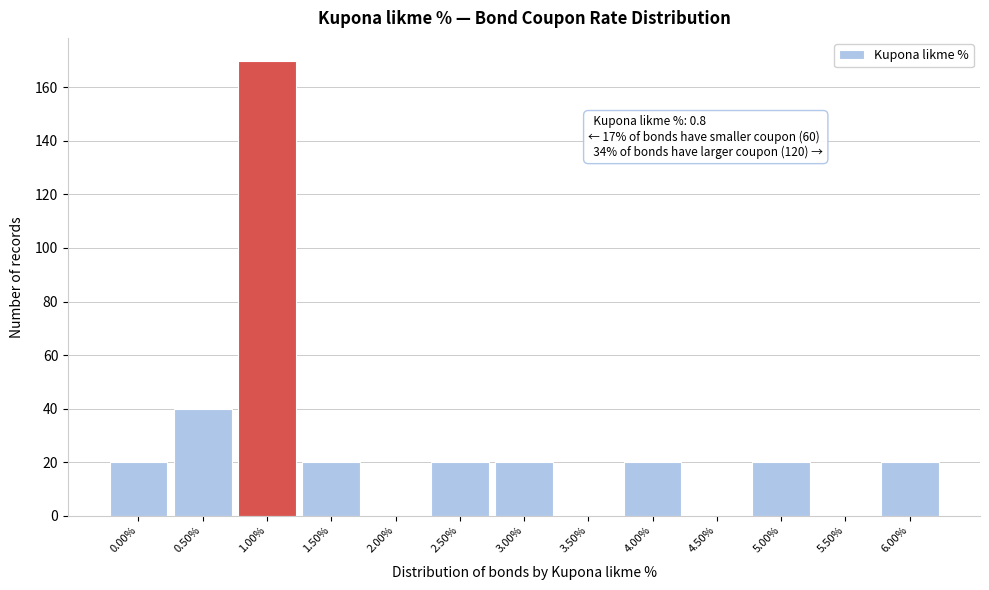

Over which range of the x-axis is the bar tallest?

0.75 to 1.25